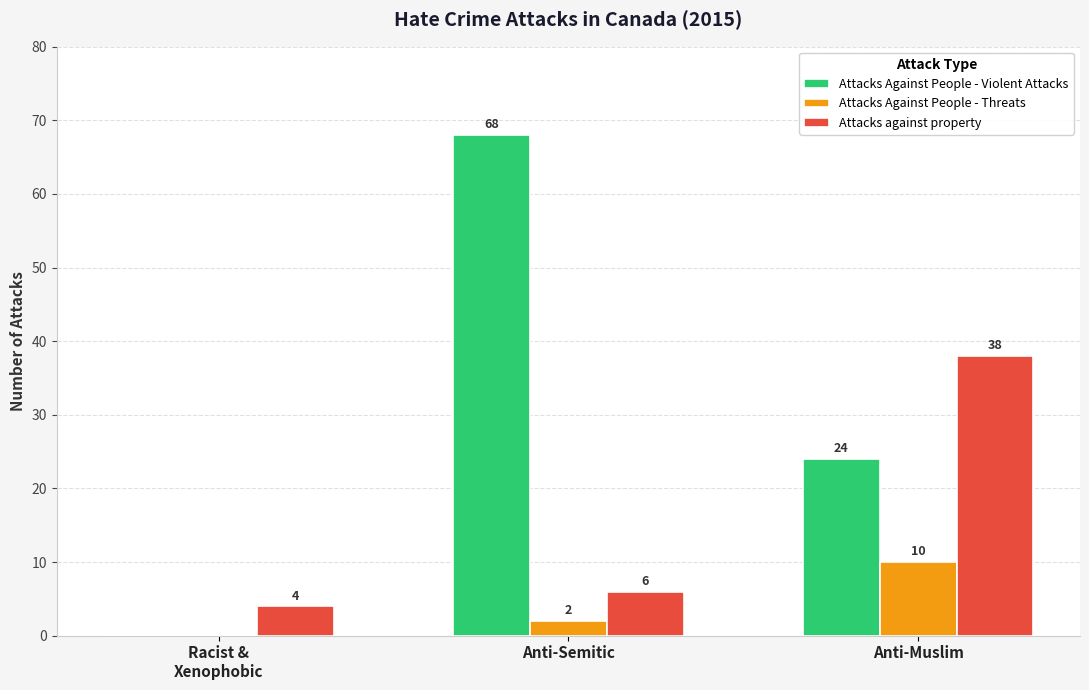

Reading left to right, transcribe all the data shown in this chart.

Attacks Against People - Violent Attacks: Racist &
Xenophobic=0	Anti-Semitic=68	Anti-Muslim=24
Attacks Against People - Threats: Racist &
Xenophobic=0	Anti-Semitic=2	Anti-Muslim=10
Attacks against property: Racist &
Xenophobic=4	Anti-Semitic=6	Anti-Muslim=38